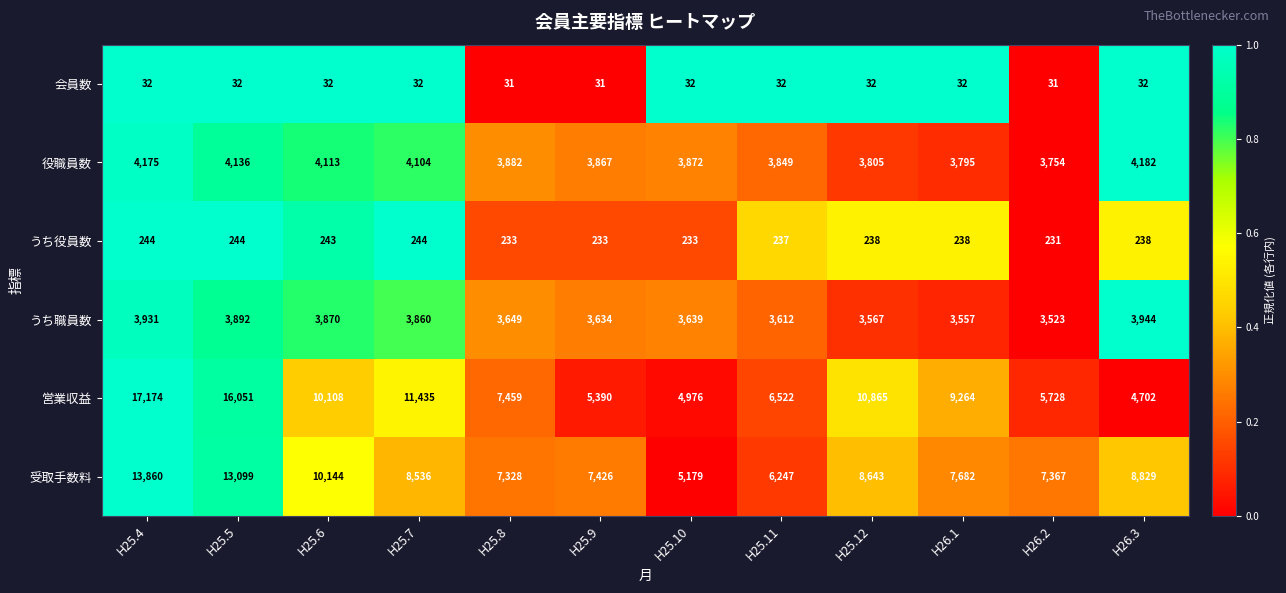

List the series in order of their peak value, lowest first.

会員数, うち役員数, うち職員数, 役職員数, 受取手数料, 営業収益